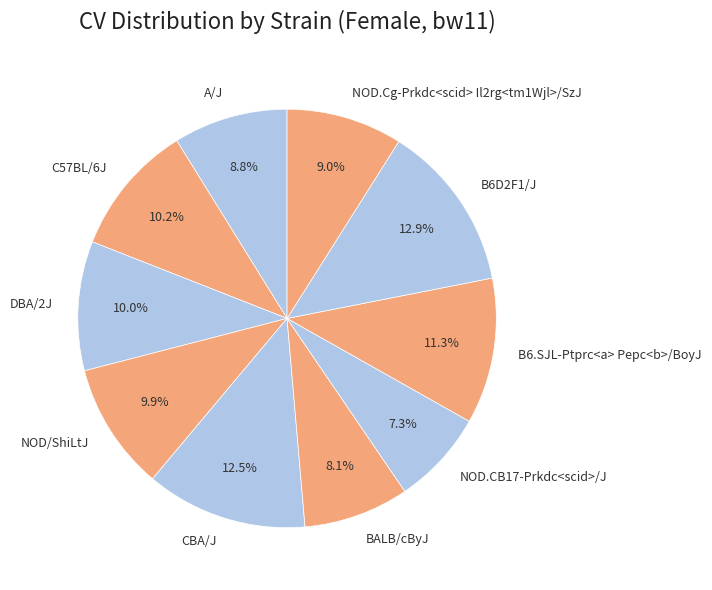

Which has a higher value, NOD/ShiLtJ or NOD.CB17-Prkdc<scid>/J?

NOD/ShiLtJ